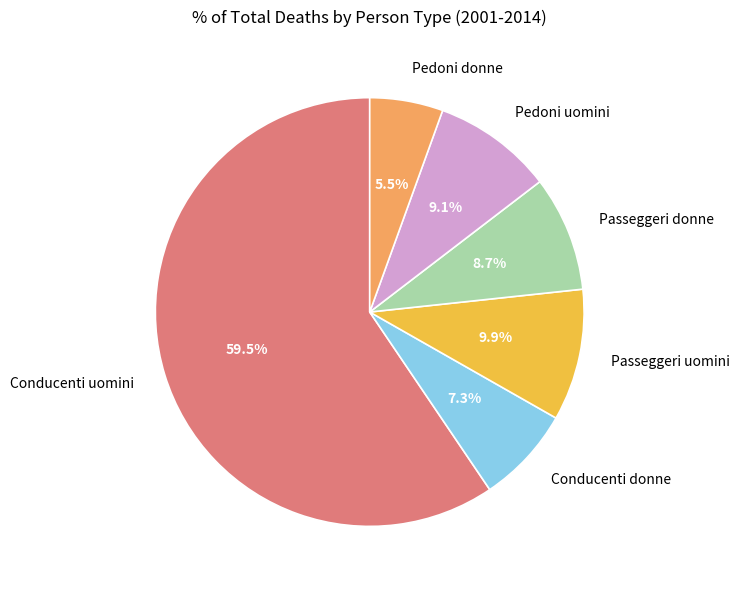

Is there any slice that represents more than half of the pie?

Yes